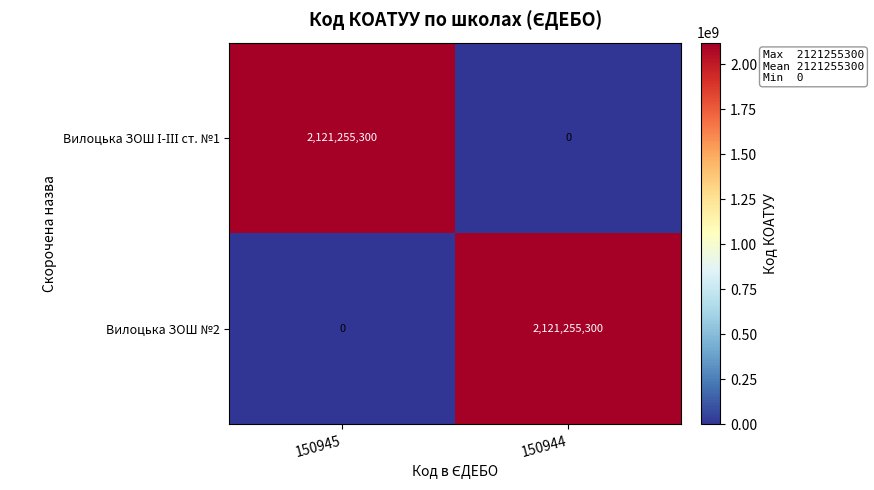

What is the total value across all series at 150945?

2121255300